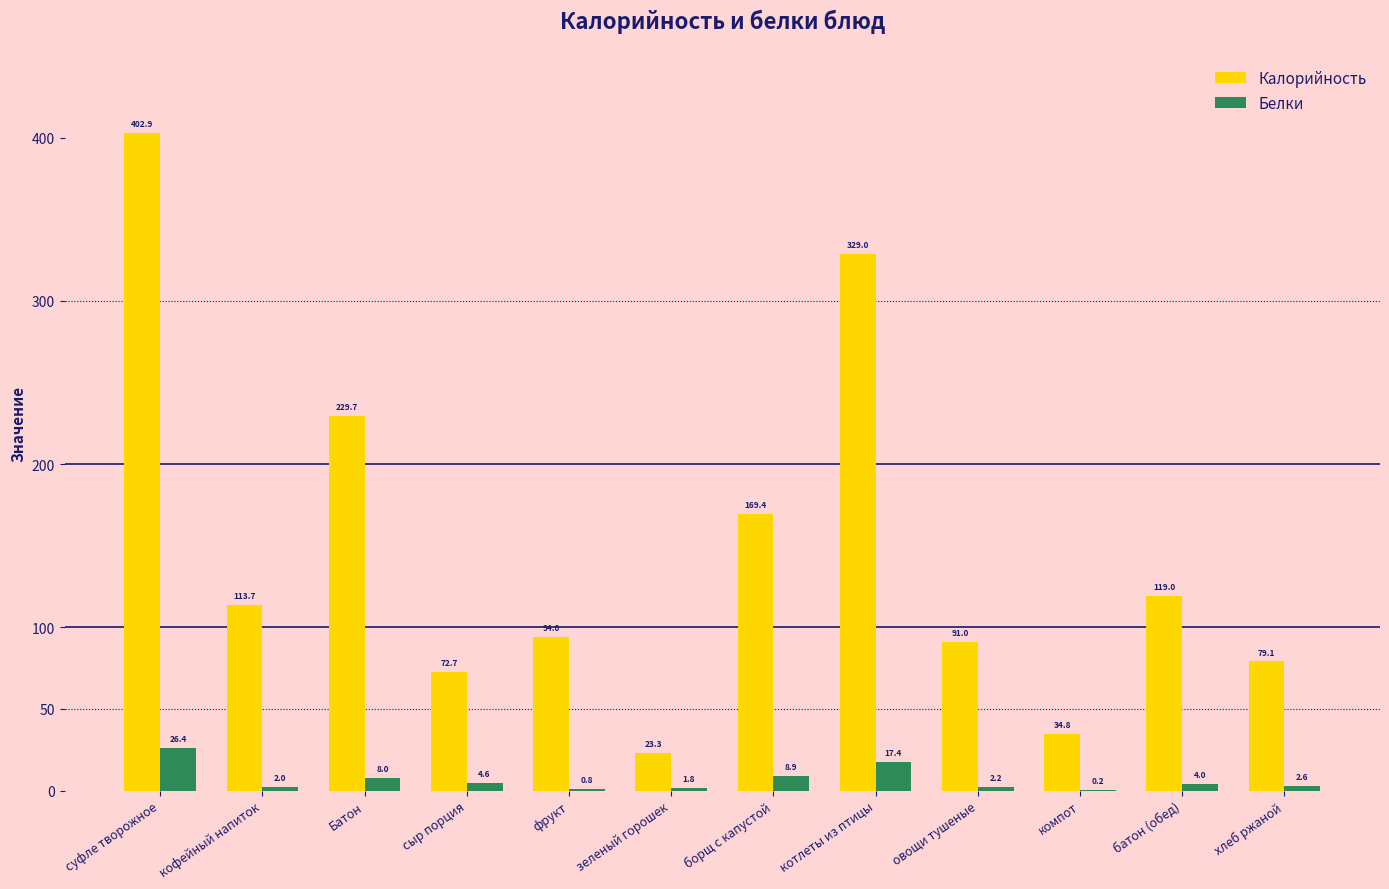

At which category is the sum across all series the highest?

суфле творожное